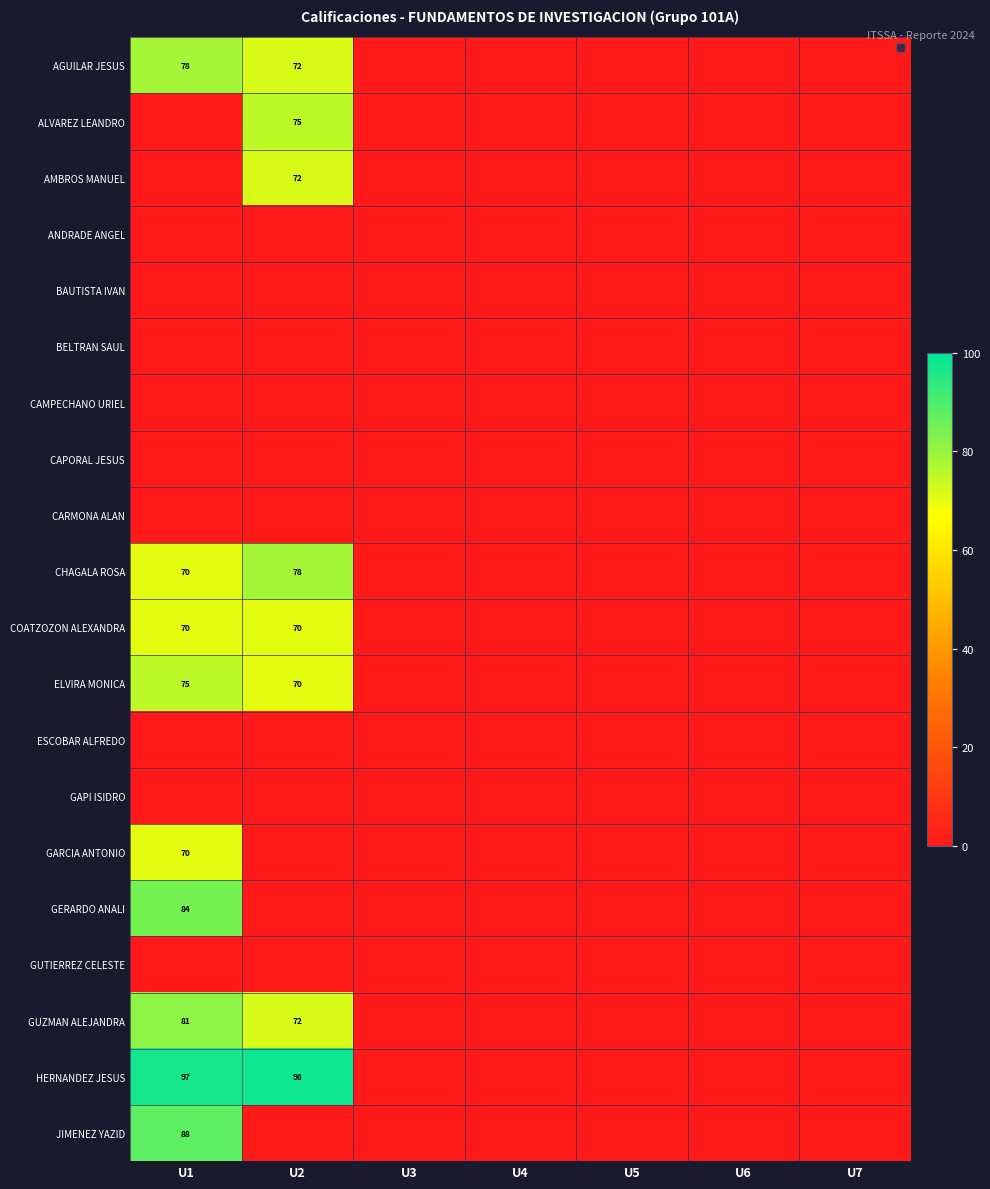

What is the maximum value shown in the chart?

98.0